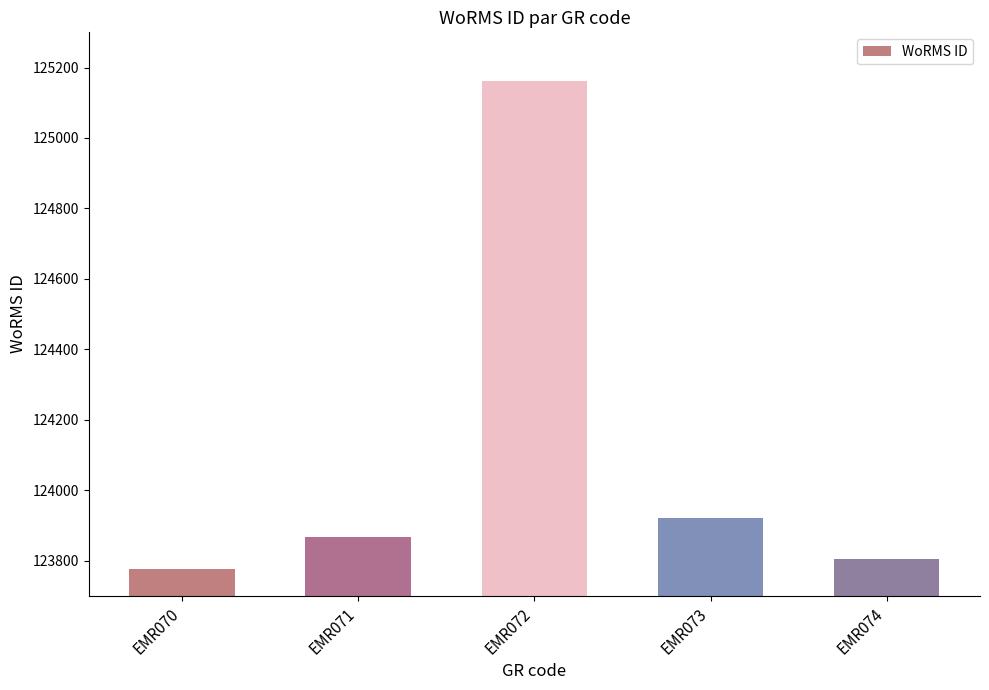

Read the value at EMR073, to the nearest 100.

123900